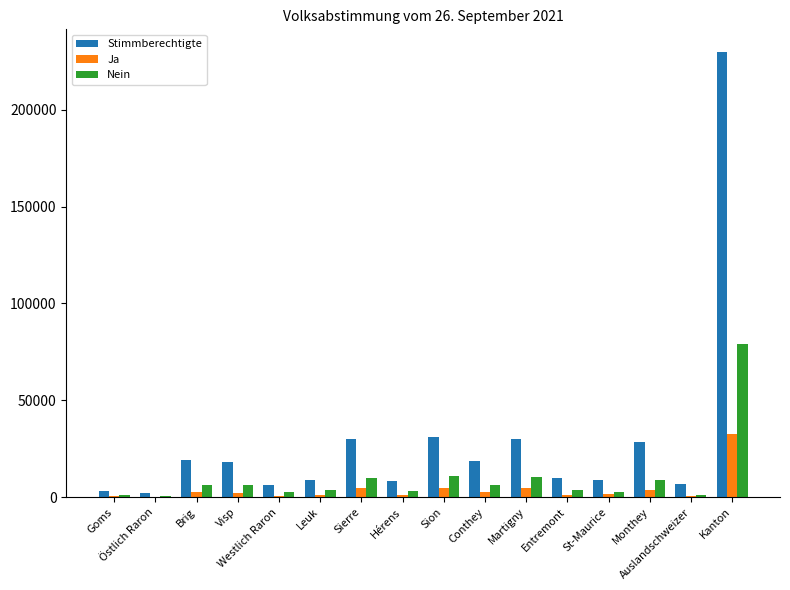

Which series has the largest total across all categories?

Stimmberechtigte